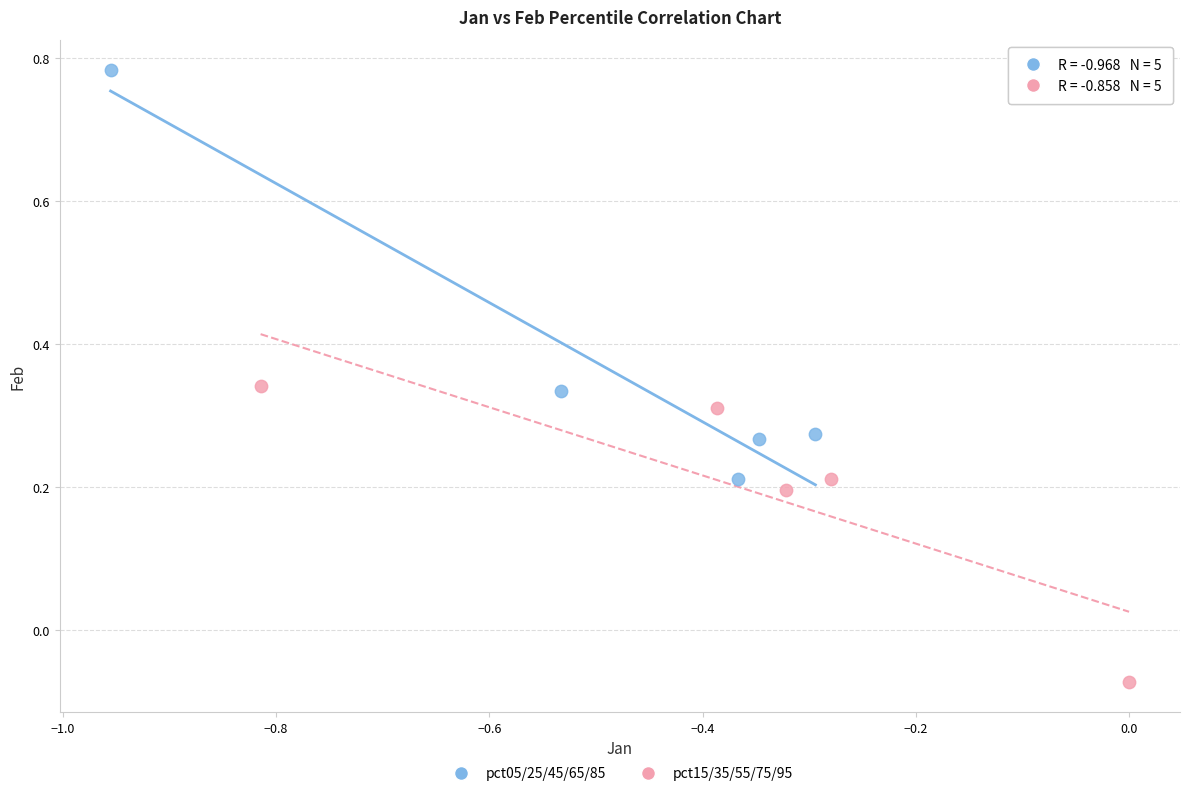

Which series has the widest spread of Y values?

pct05/25/45/65/85